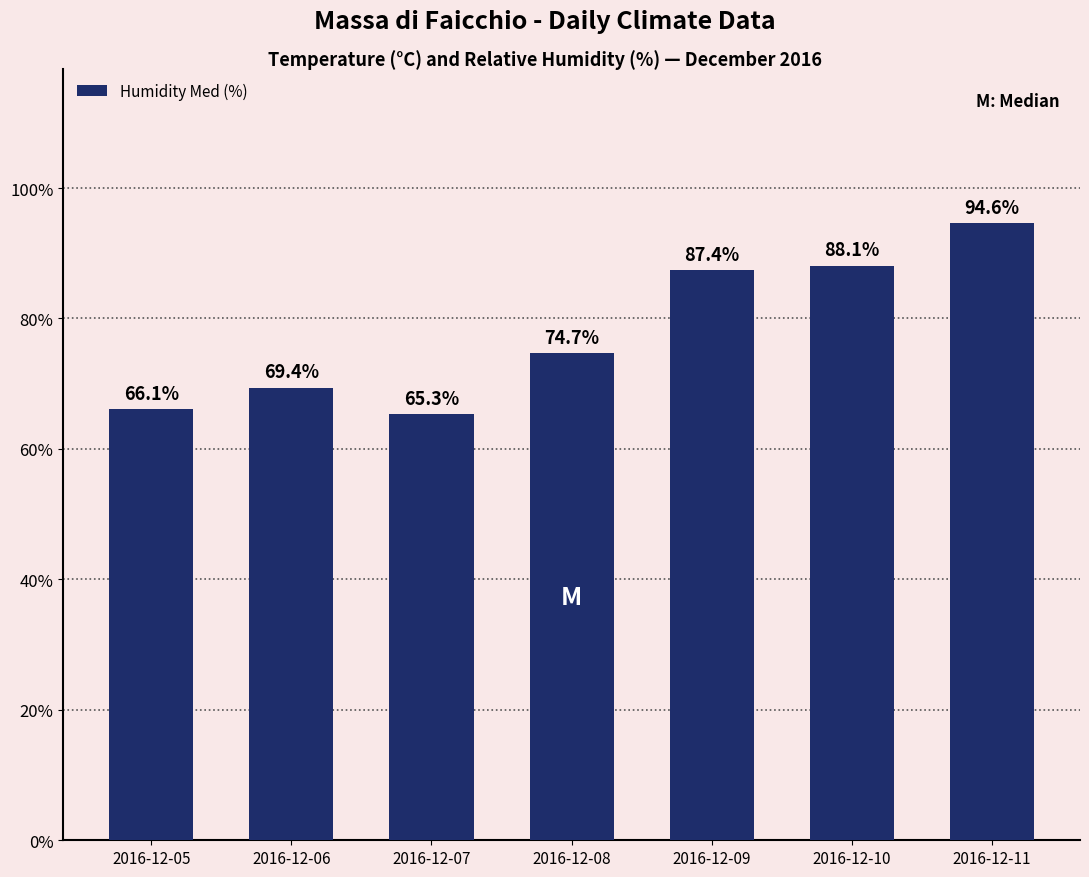

Which has a higher value, 2016-12-06 or 2016-12-09?

2016-12-09